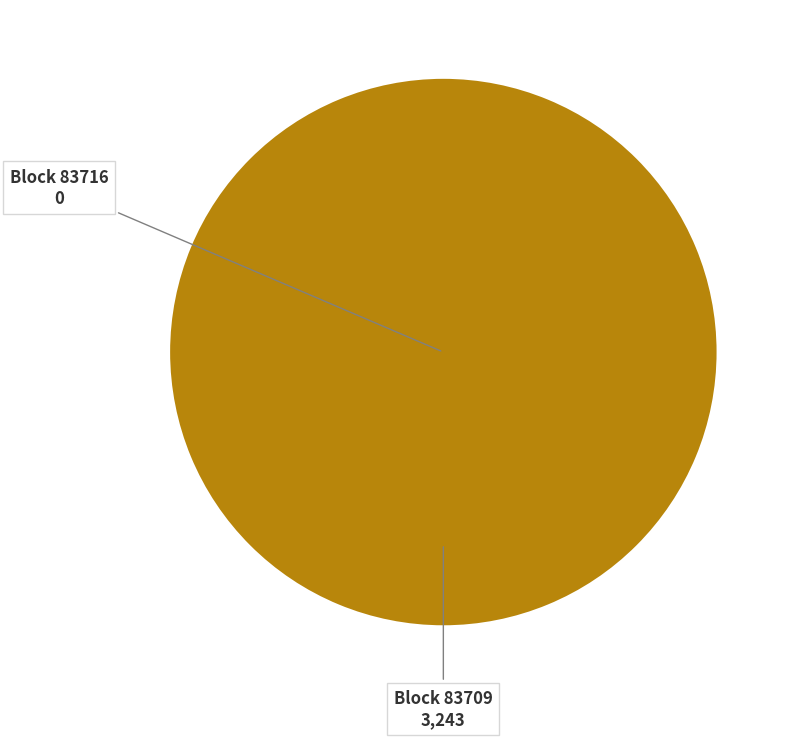

Is there any slice that represents more than half of the pie?

Yes